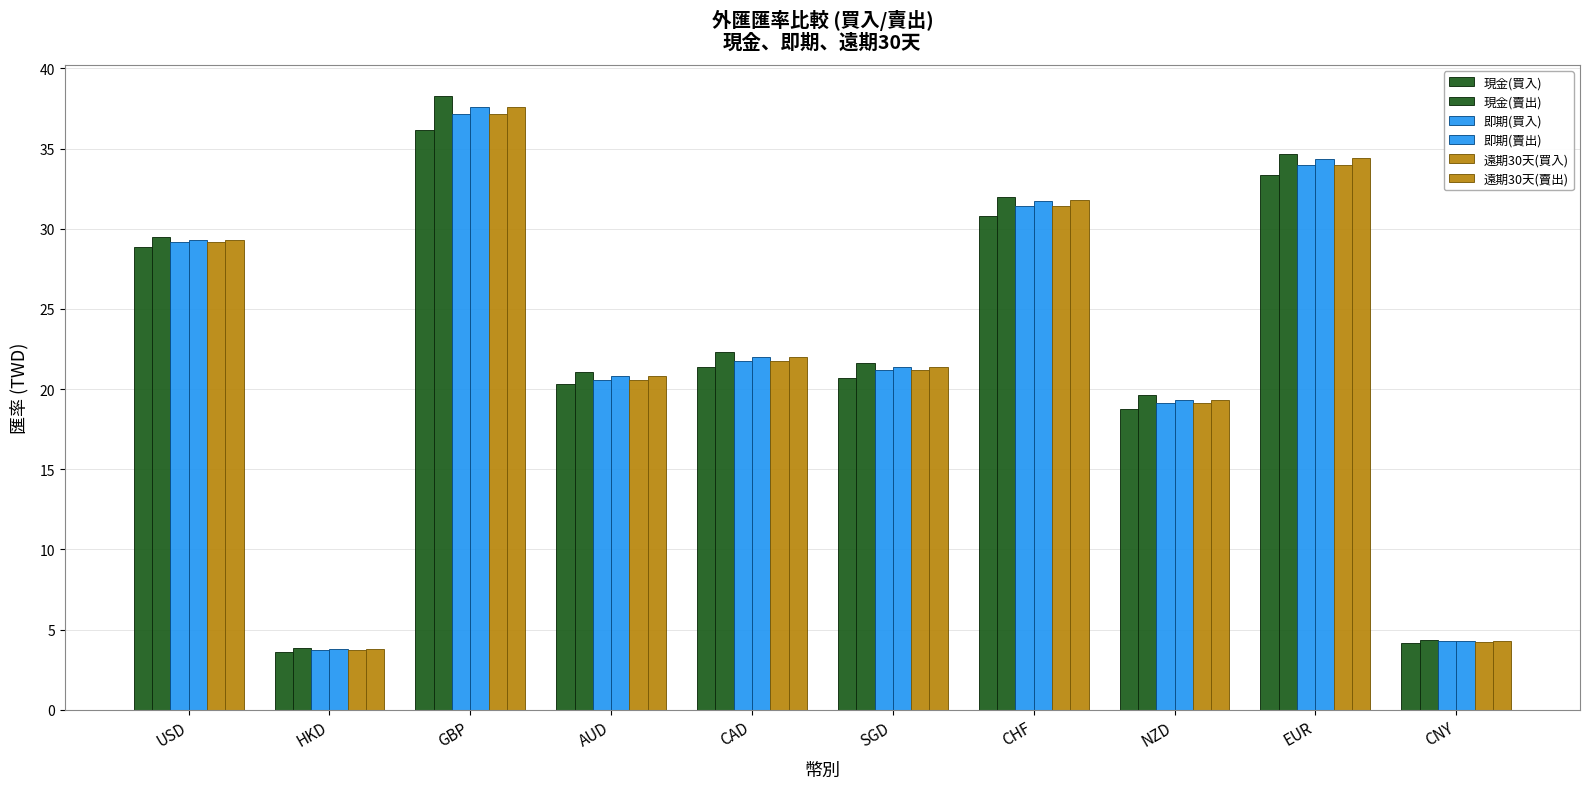

Reading left to right, transcribe all the data shown in this chart.

現金(買入): USD=28.8	HKD=3.6	GBP=36.2	AUD=20.3	CAD=21.4	SGD=20.7	CHF=30.8	NZD=18.8	EUR=33.3	CNY=4.2
現金(賣出): USD=29.5	HKD=3.8	GBP=38.3	AUD=21.1	CAD=22.3	SGD=21.6	CHF=32.0	NZD=19.6	EUR=34.7	CNY=4.4
即期(買入): USD=29.2	HKD=3.7	GBP=37.2	AUD=20.6	CAD=21.8	SGD=21.2	CHF=31.4	NZD=19.1	EUR=34.0	CNY=4.3
即期(賣出): USD=29.3	HKD=3.8	GBP=37.6	AUD=20.8	CAD=22.0	SGD=21.4	CHF=31.7	NZD=19.3	EUR=34.4	CNY=4.3
遠期30天(買入): USD=29.2	HKD=3.7	GBP=37.2	AUD=20.6	CAD=21.8	SGD=21.2	CHF=31.4	NZD=19.1	EUR=34.0	CNY=4.2
遠期30天(賣出): USD=29.3	HKD=3.8	GBP=37.6	AUD=20.8	CAD=22.0	SGD=21.4	CHF=31.8	NZD=19.3	EUR=34.4	CNY=4.3